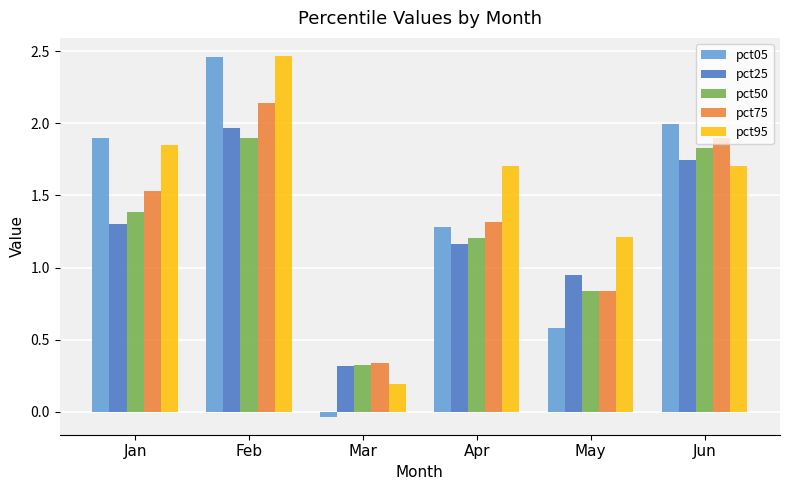

How many bars are there in each group?

5